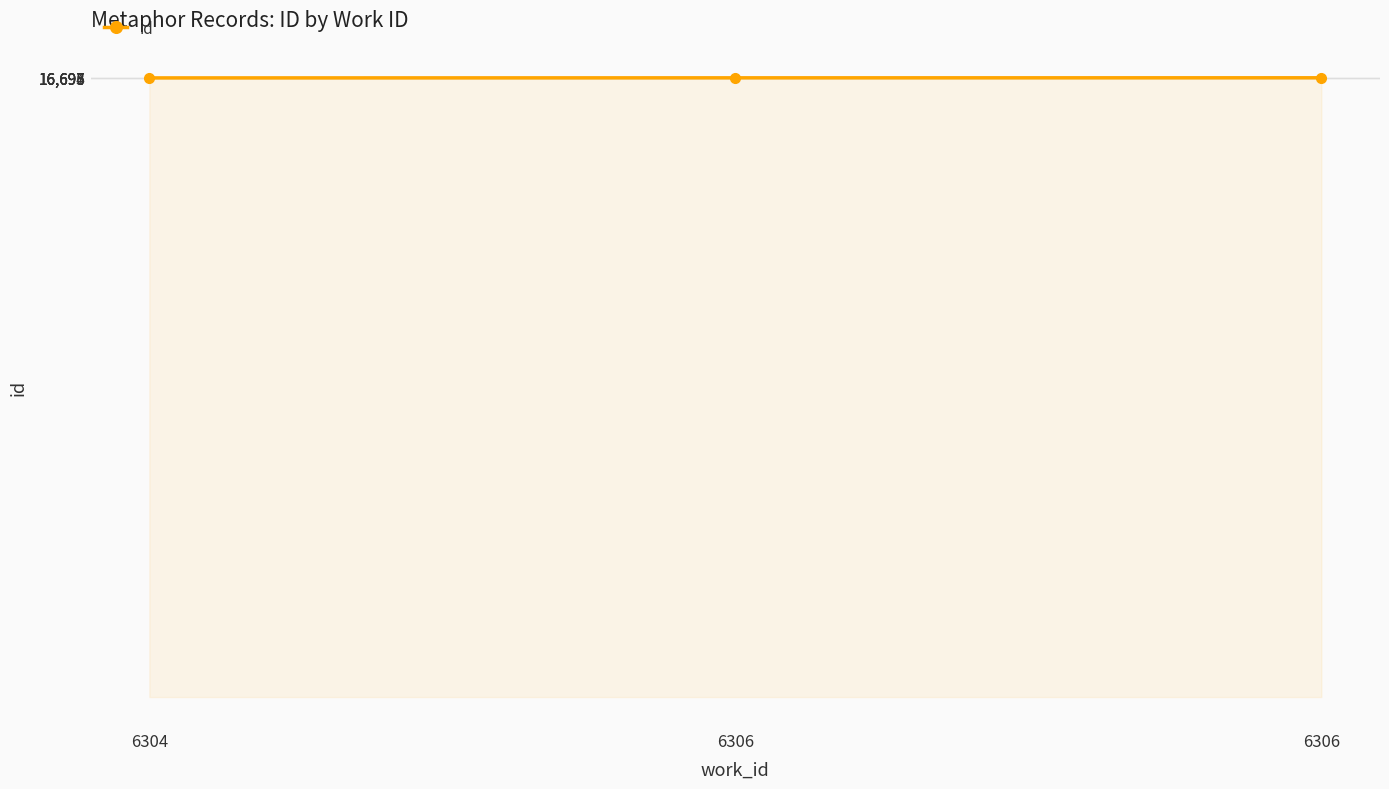

How many data points does each series have?

3